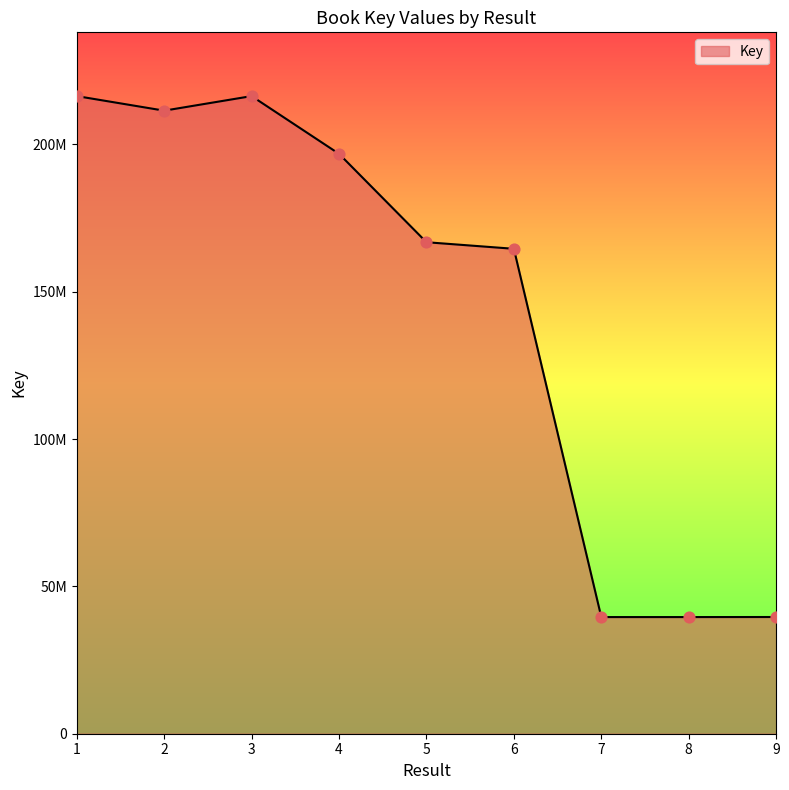

Does the chart have visible grid lines?

No